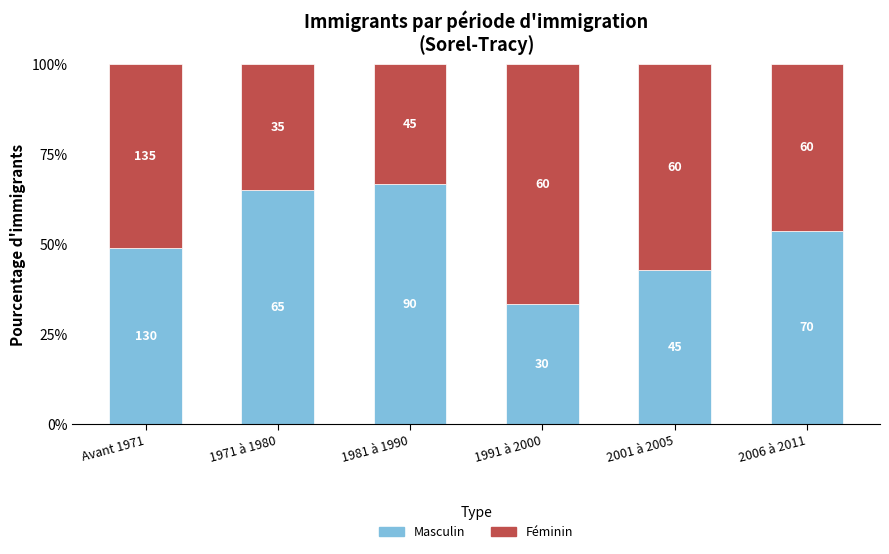

Which has a higher value, 2006 à 2011 or 2001 à 2005?

2006 à 2011